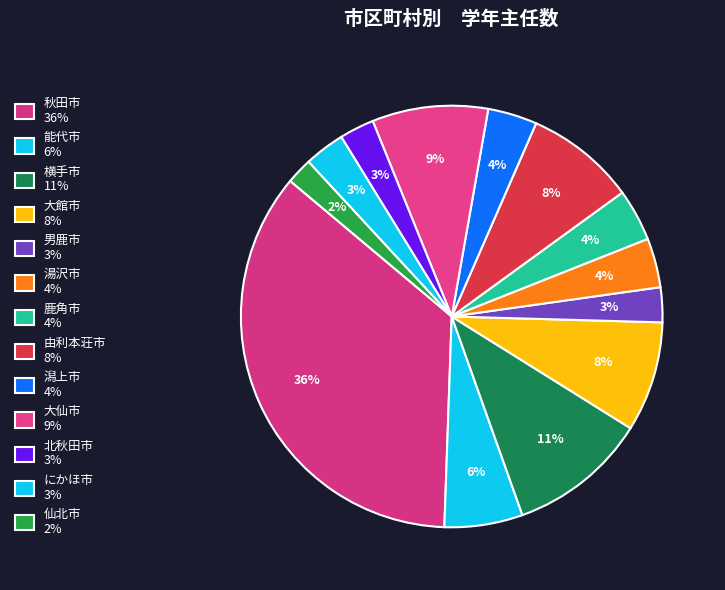

Count the number of slices in the pie.

13